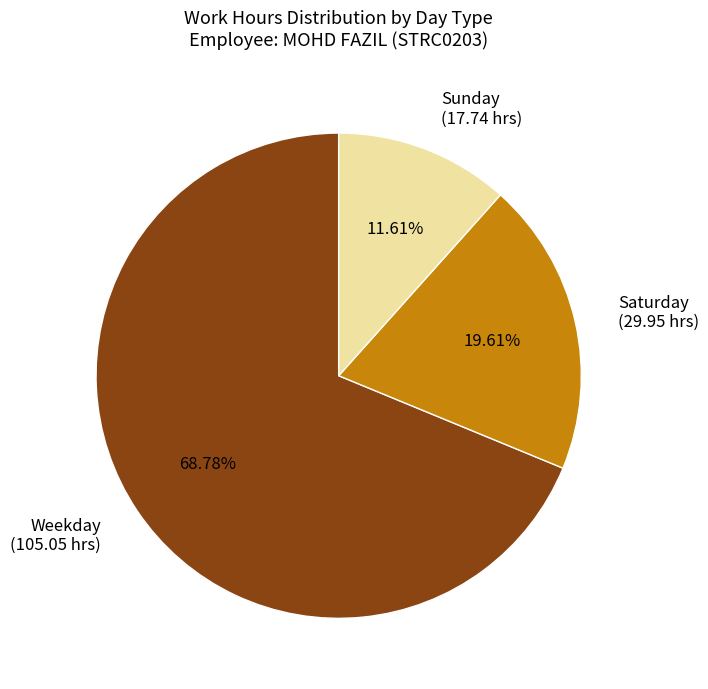

Which slice represents more than half of the pie?

Weekday (105.05 hrs)